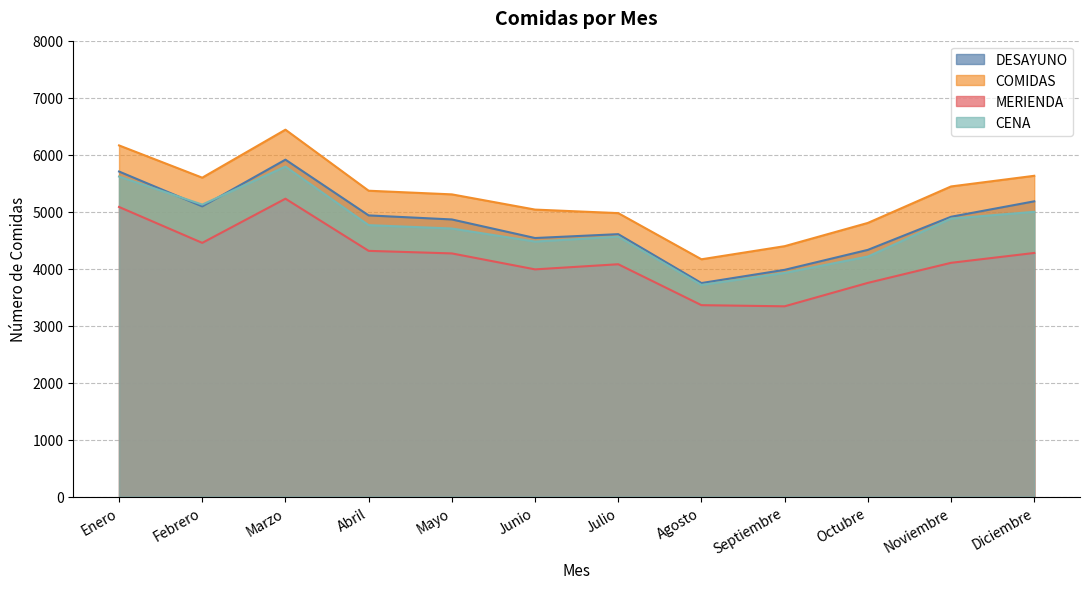

Which has a higher value, Noviembre or Marzo?

Marzo